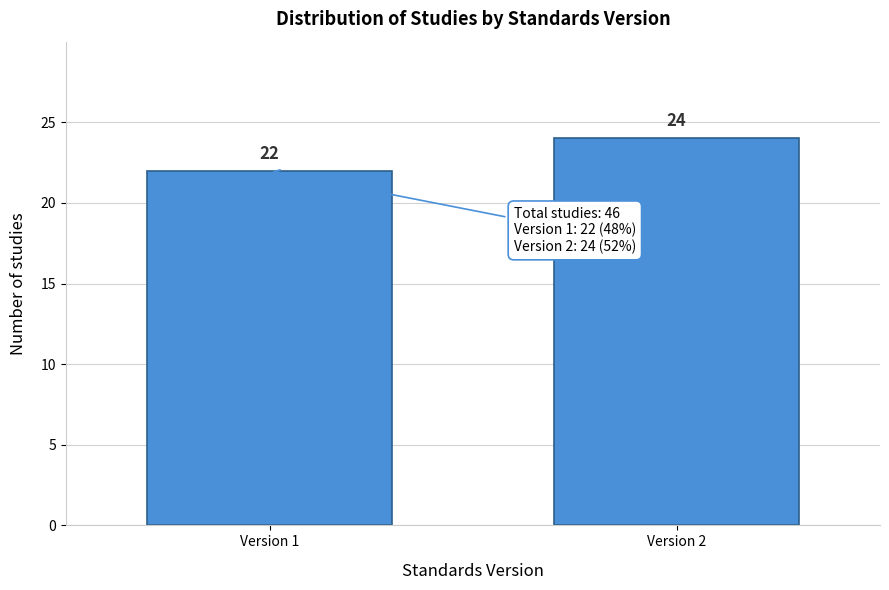

Reading left to right, list all the values displayed in this chart.

22	24